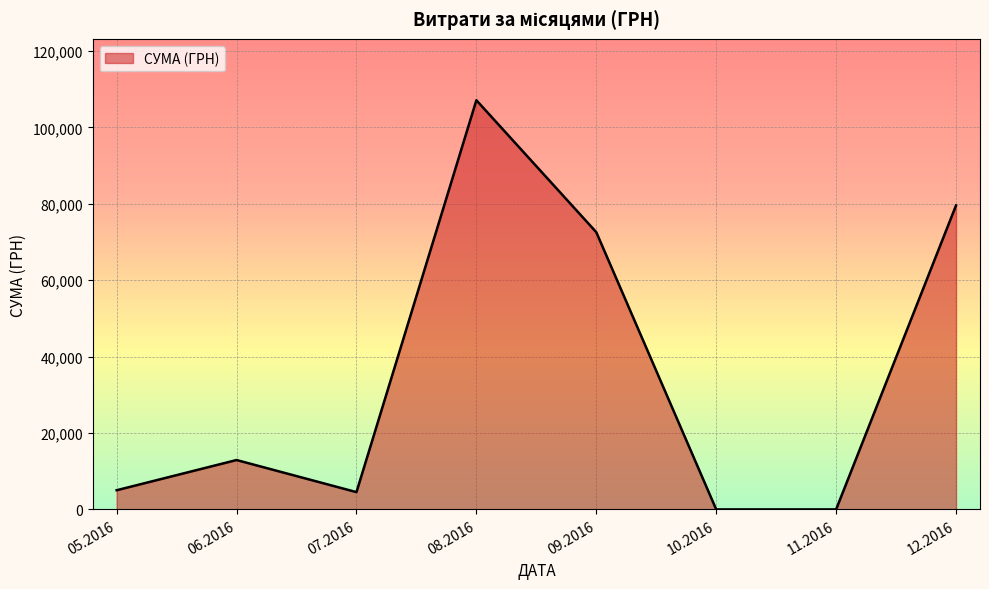

What is the maximum value shown in the chart?

107104.5